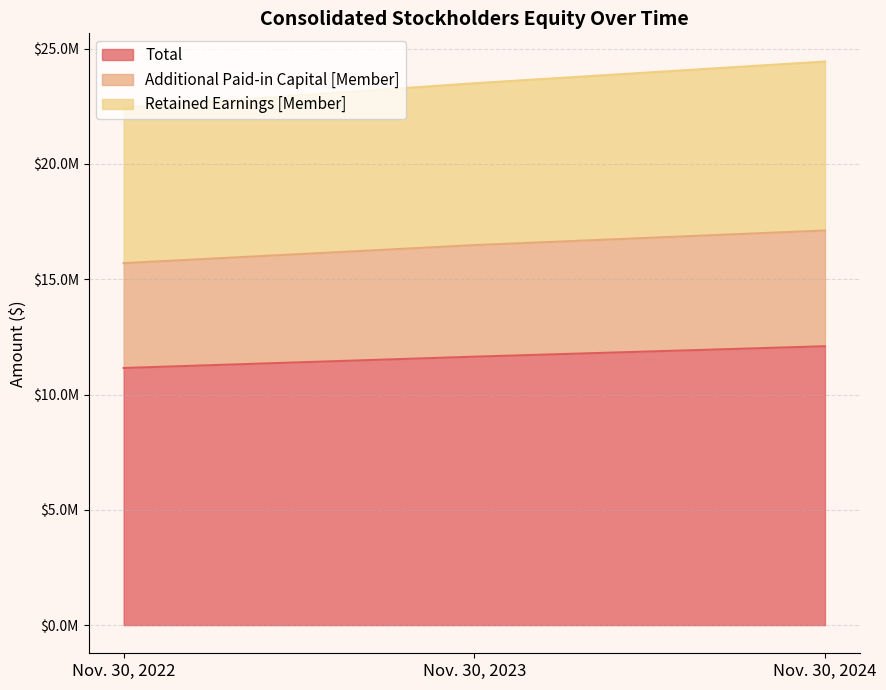

Does the chart display data point markers on the line(s)?

No